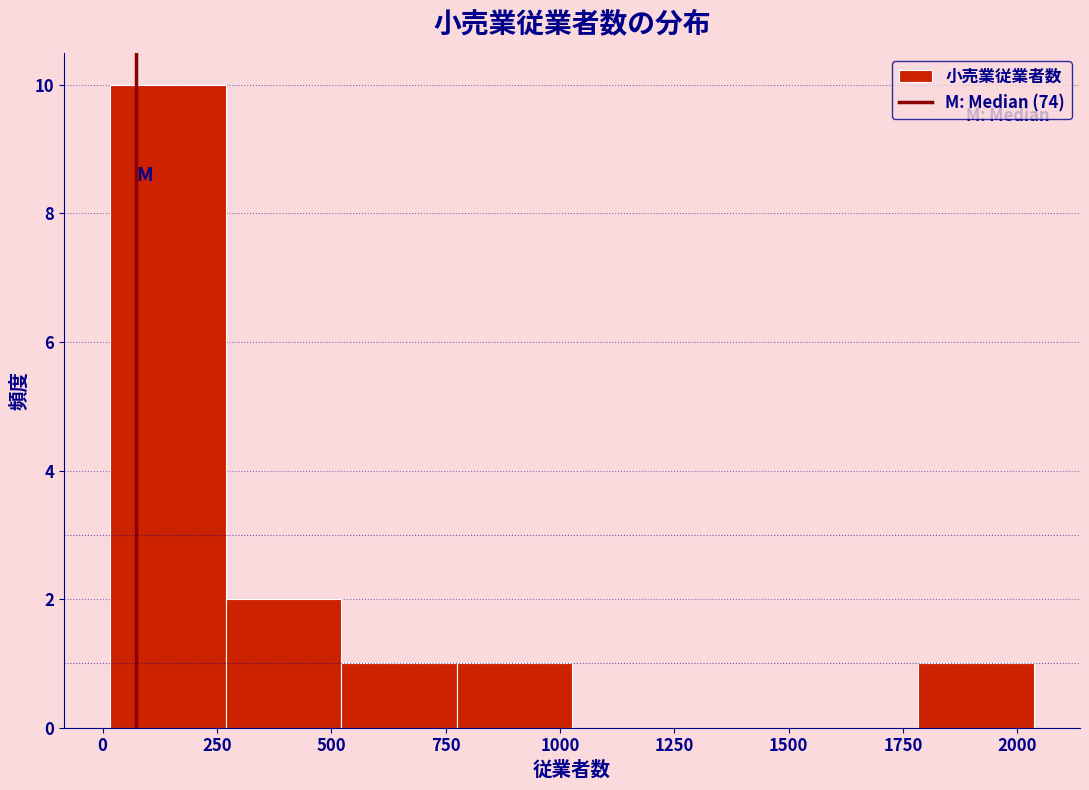

Reading left to right, transcribe this chart: for each bar, give the range it covers on the x-axis and its height. Neither the bar edges nor the heights are printed on the chart, so give them approximately, as read against the axes.

0 to 250: 10
250 to 500: 2
500 to 750: 1
750 to 1050: 1
1050 to 1300: 0
1300 to 1550: 0
1550 to 1800: 0
1800 to 2050: 1